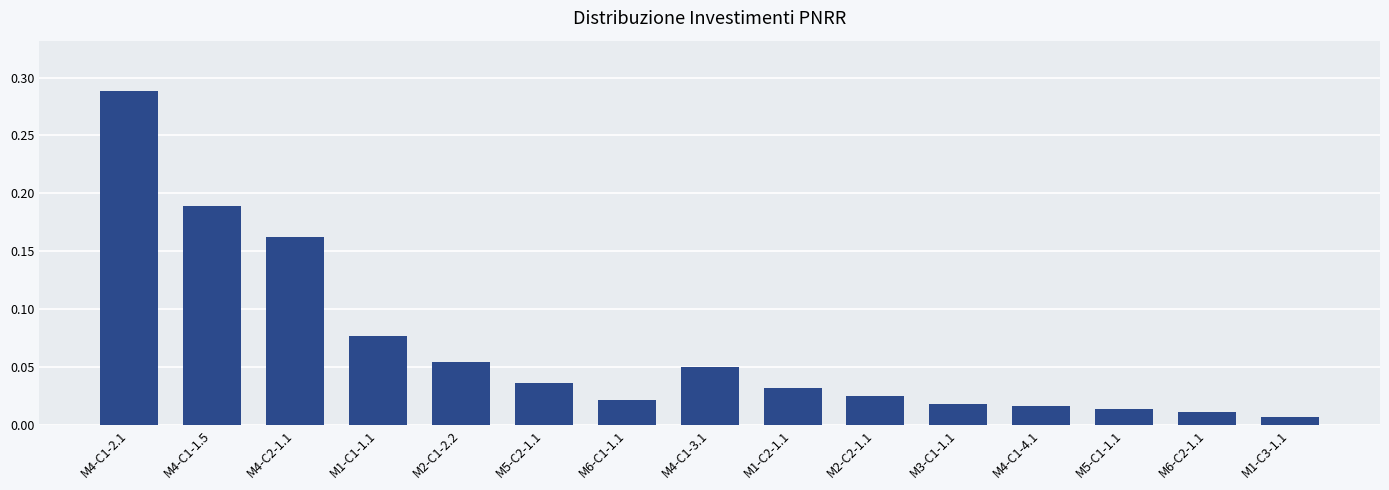

Which label corresponds to the smallest value in the chart?

M1-C3-1.1